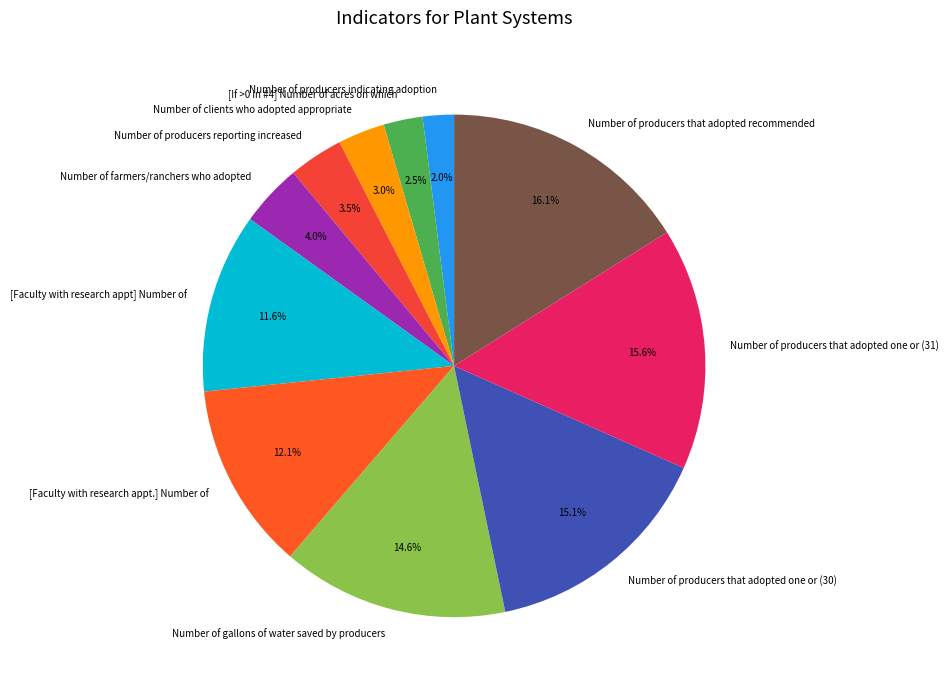

What percentage is the [Faculty with research appt] Number of slice, to the nearest percent?

12%